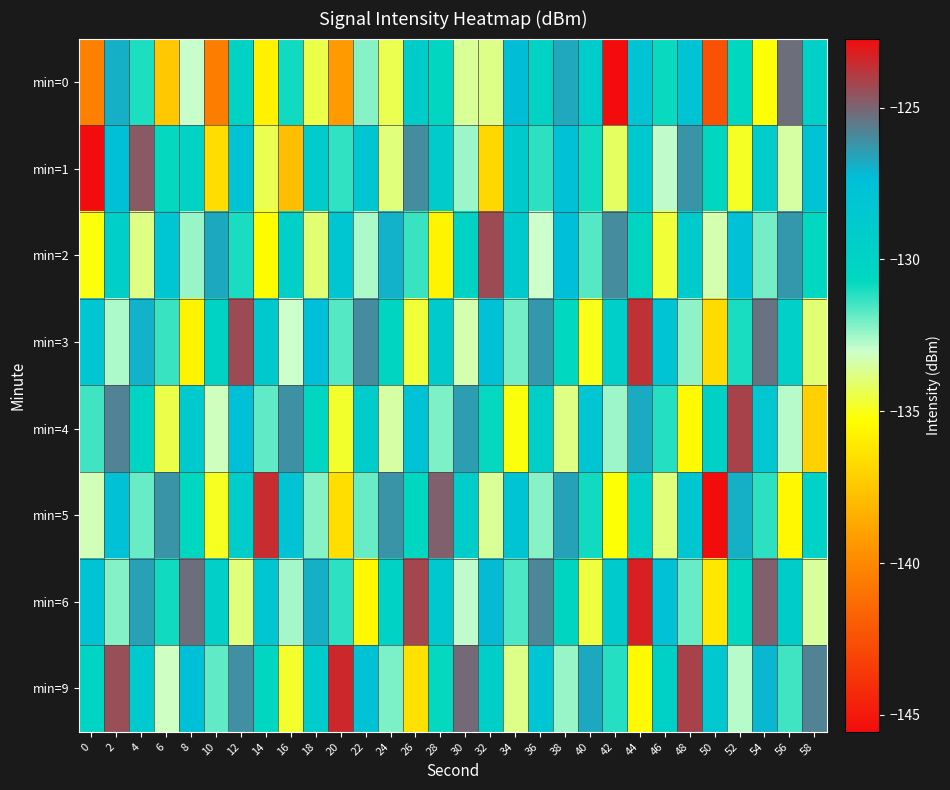

How many distinct data groups are displayed?

8